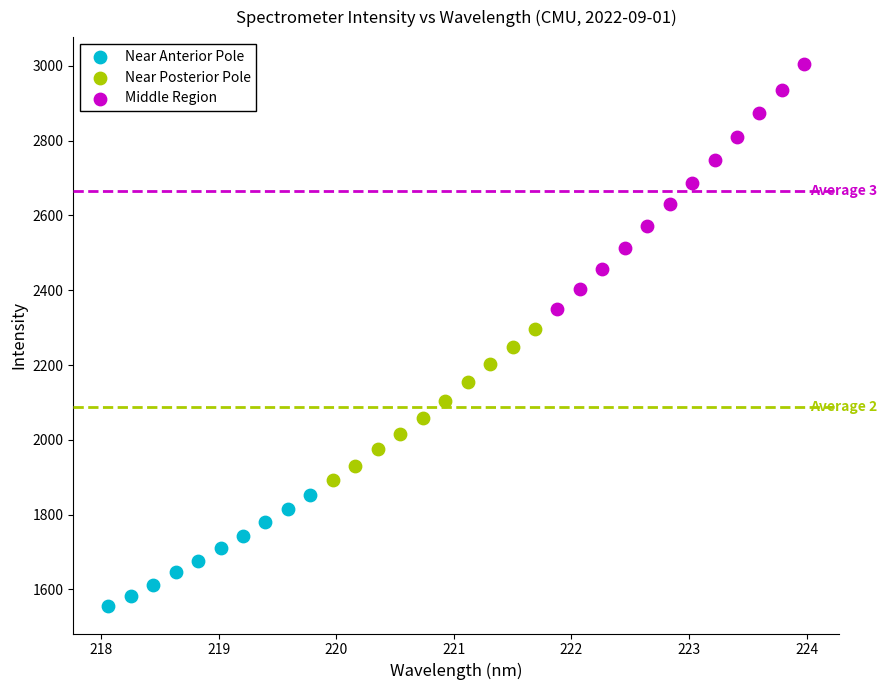

Which series has the widest spread of Y values?

Middle Region